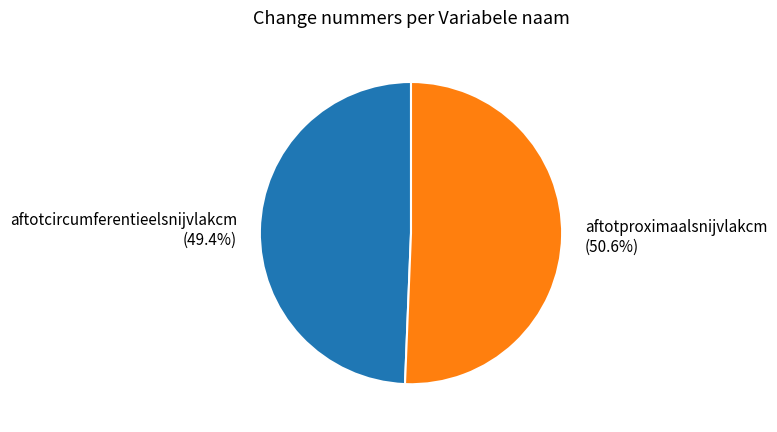

How many segments does this pie chart have?

2